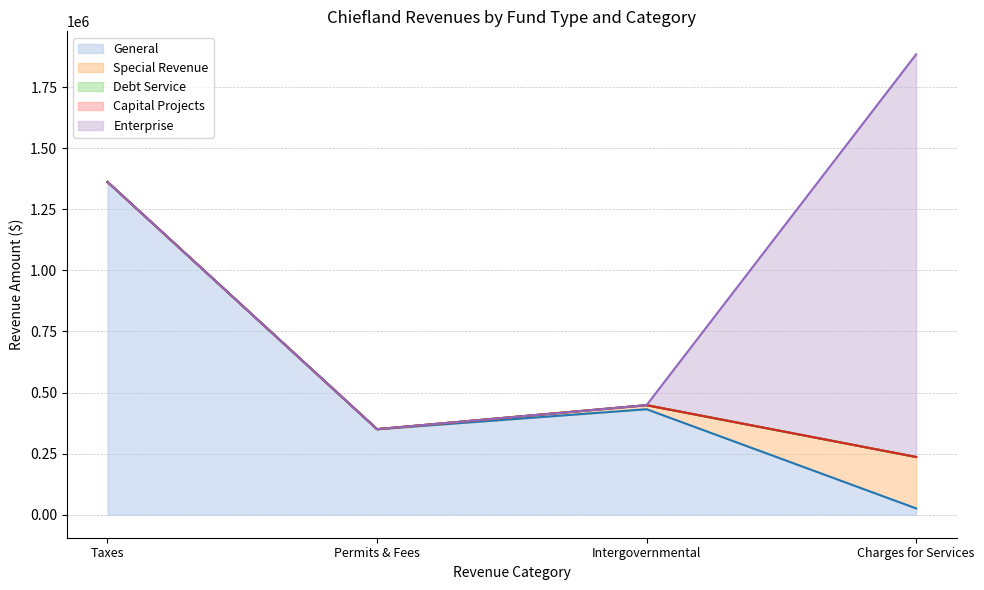

What is the sum of all Debt Service line values?

2397063